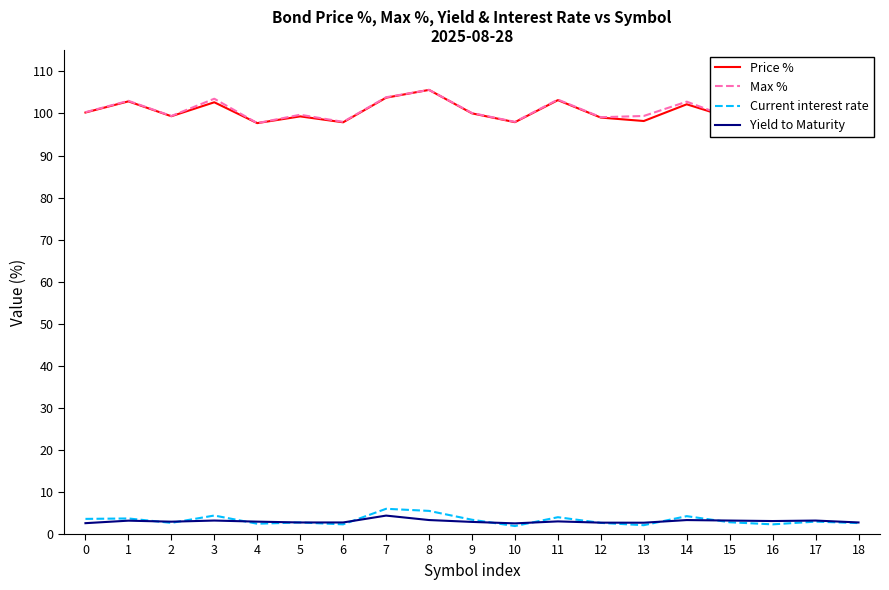

The Current interest rate series shows 7.2 at 11. True or false?

False